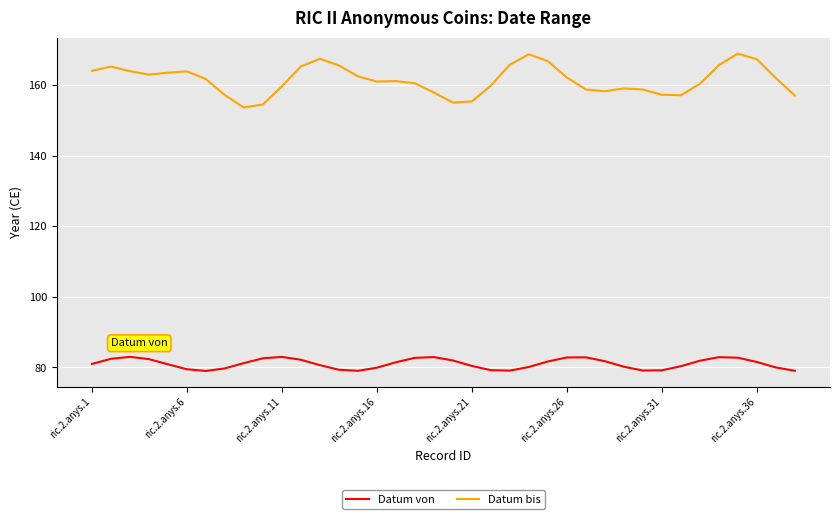

What is the minimum value for Datum von?

79.0